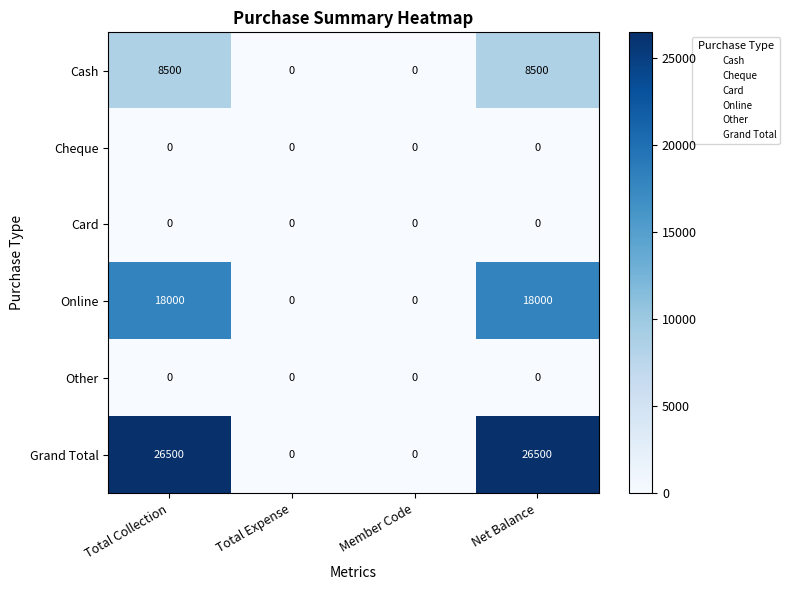

What is the maximum value shown in the chart?

26500